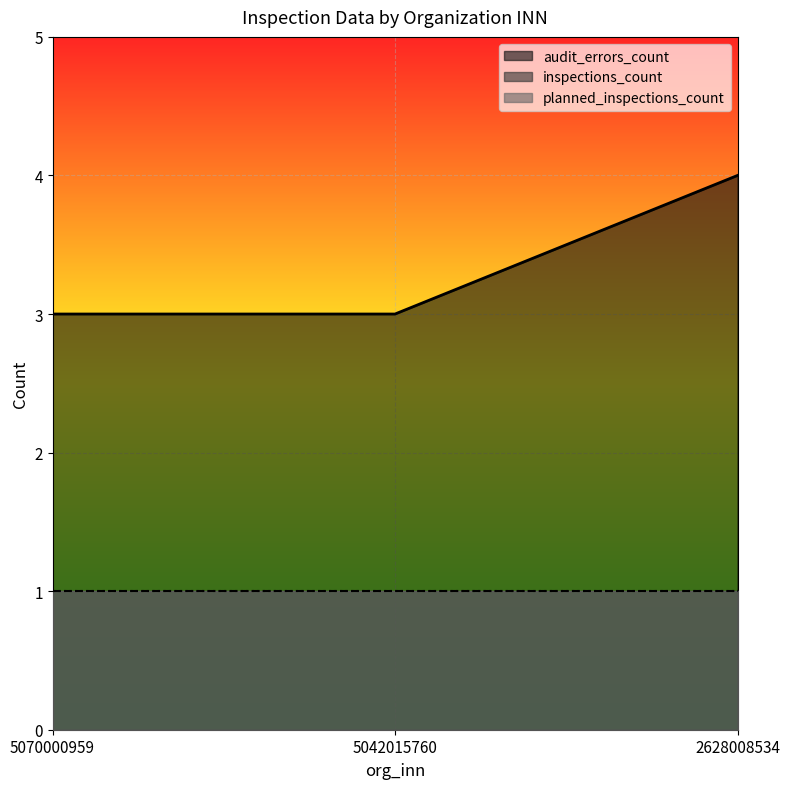

What is the value of the planned_inspections_count point at the 1st from the left?

1